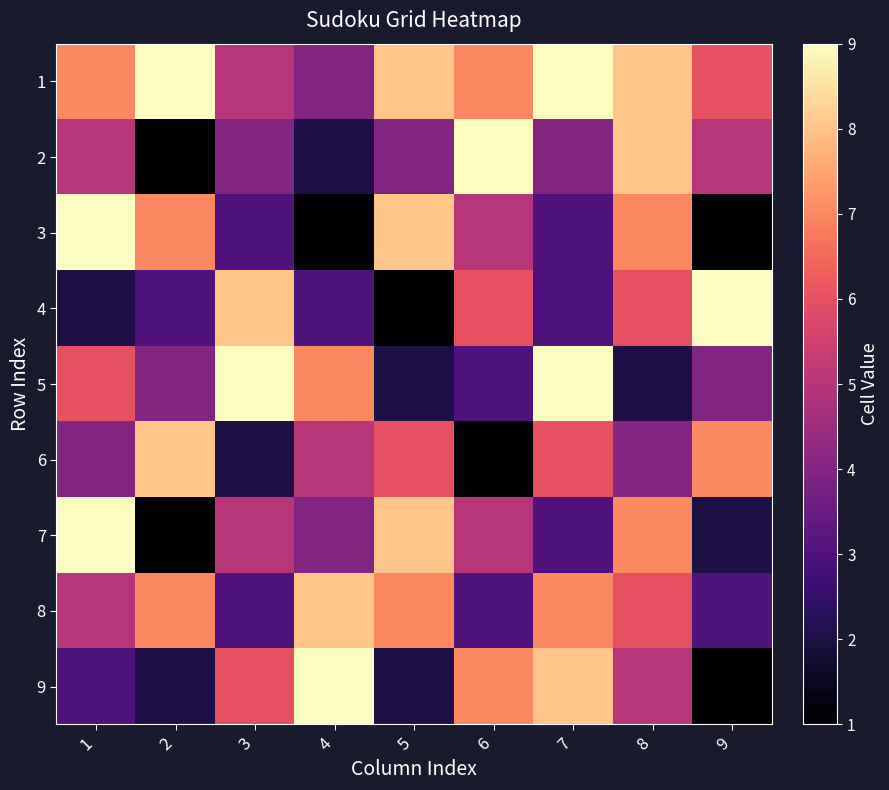

What is the total value across all series at 2?

42